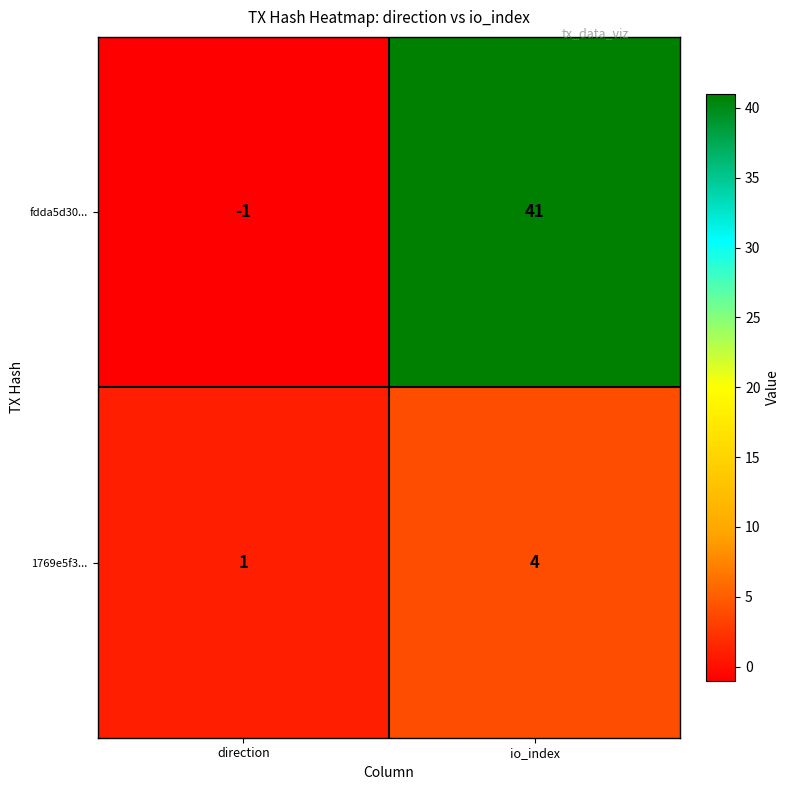

At which label is fdda5d30... closest to 20?

direction